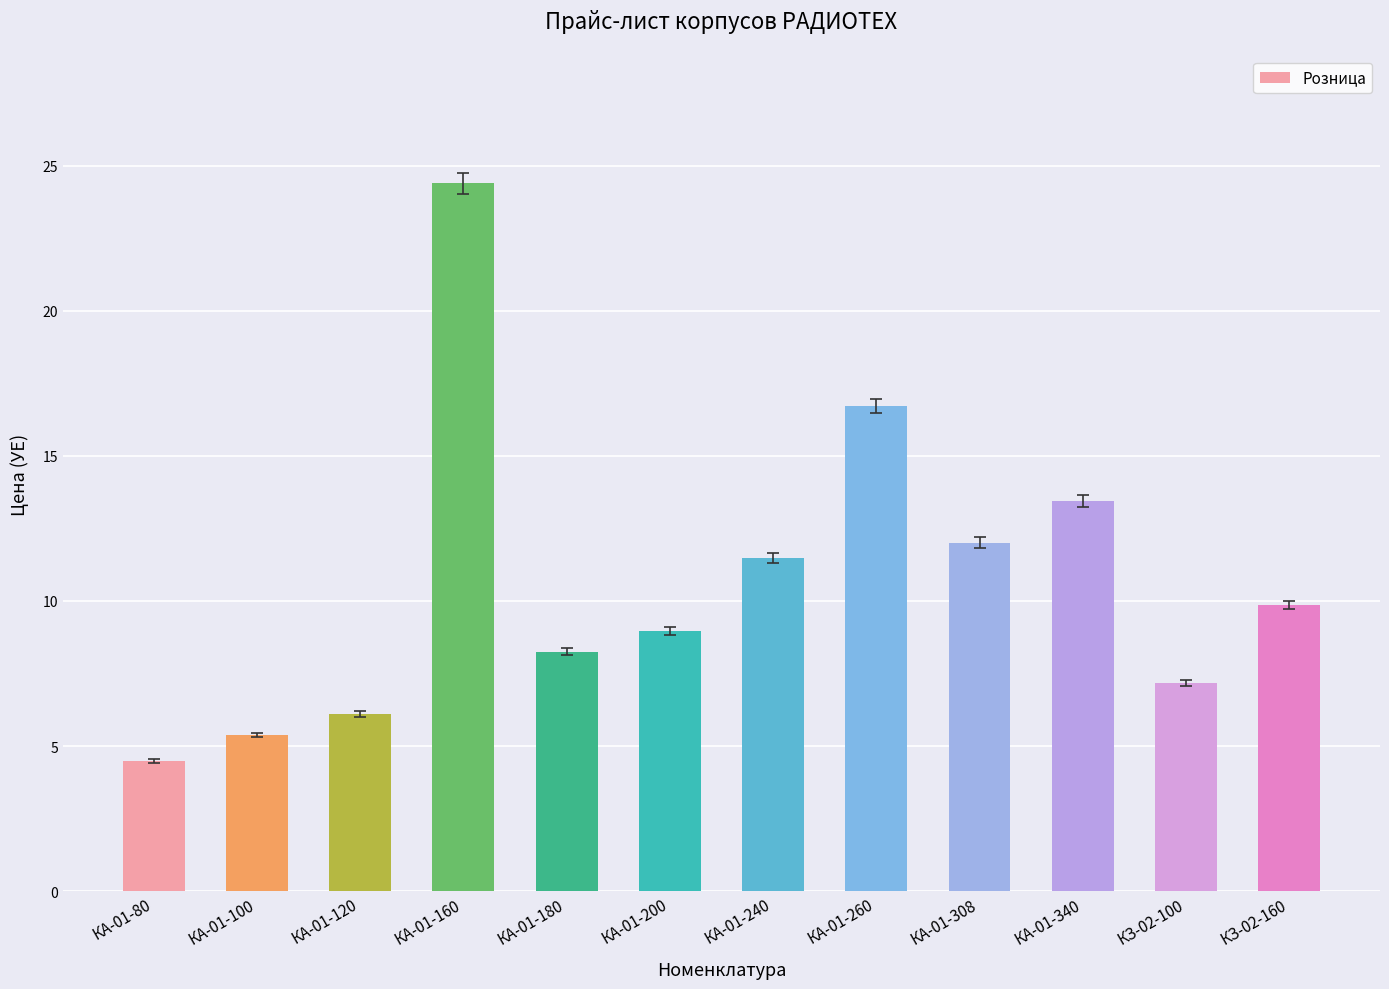

Which category has the lowest value across all series?

КА-01-80